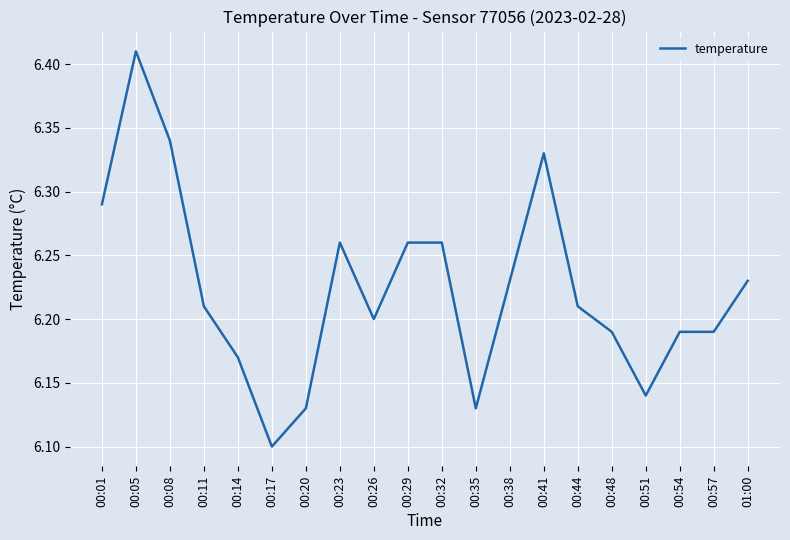

What is the difference between the maximum and minimum values?

0.3